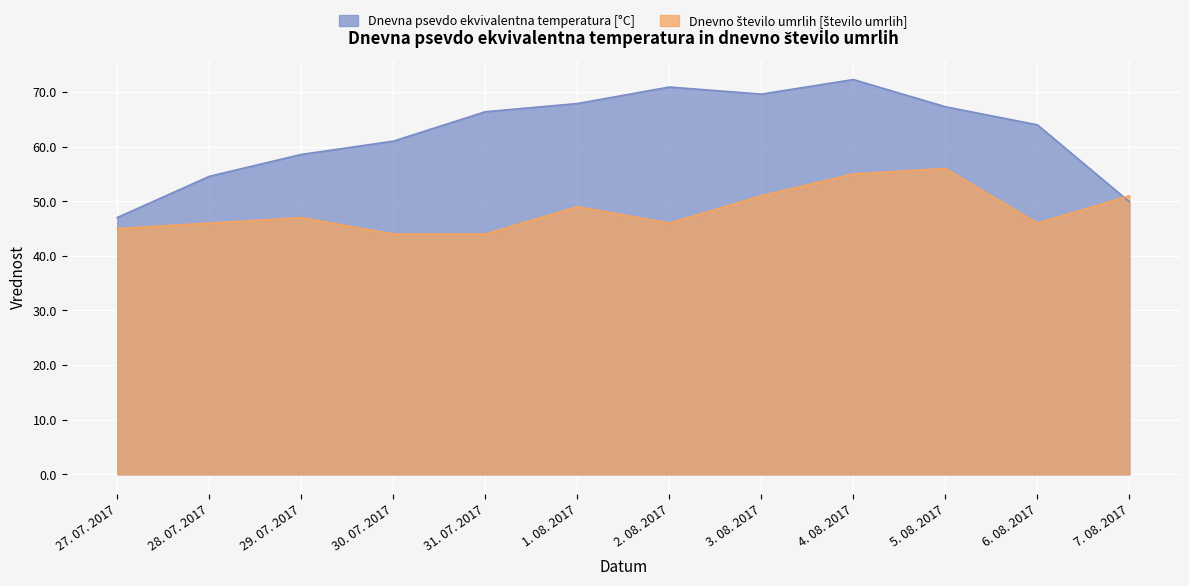

List the series in order of their overall mean, highest first.

Dnevna psevdo ekvivalentna temperatura, Dnevno število umrlih